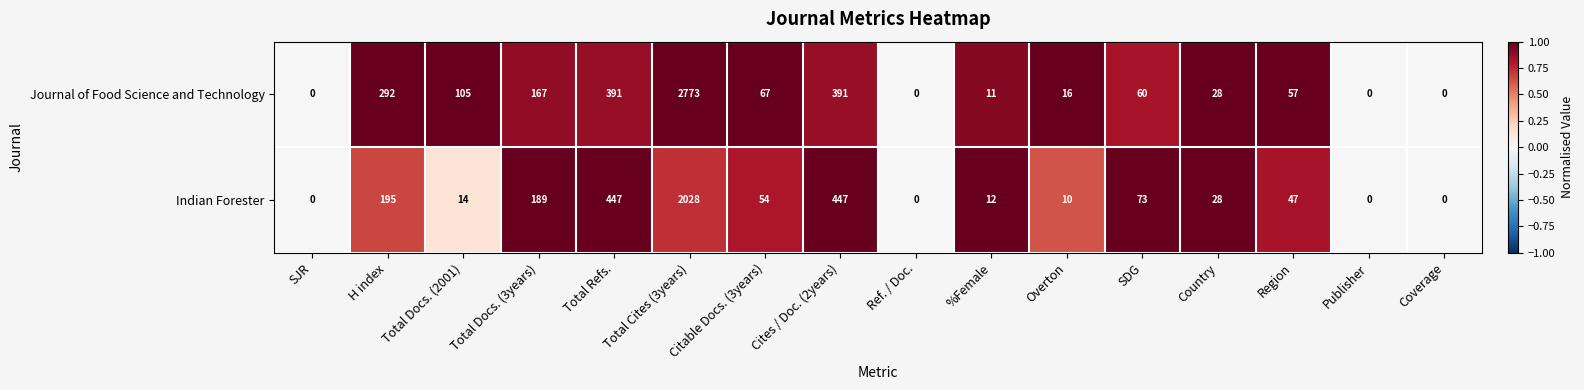

Is it true that Journal of Food Science and Technology equals 0 at SJR?

True